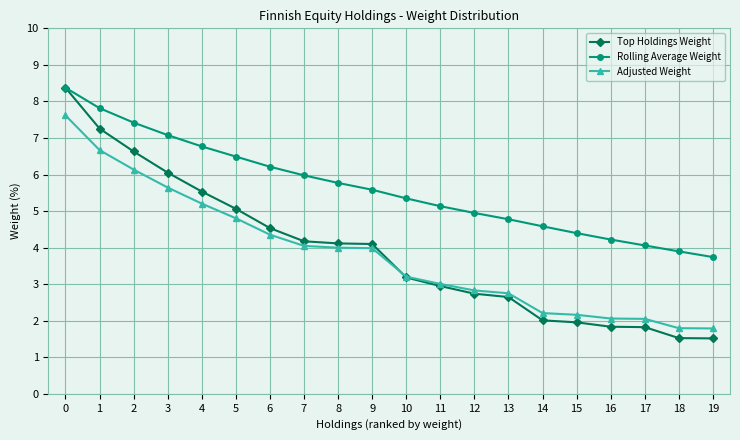

Is it true that Top Holdings Weight equals 3.9 at 13?

False